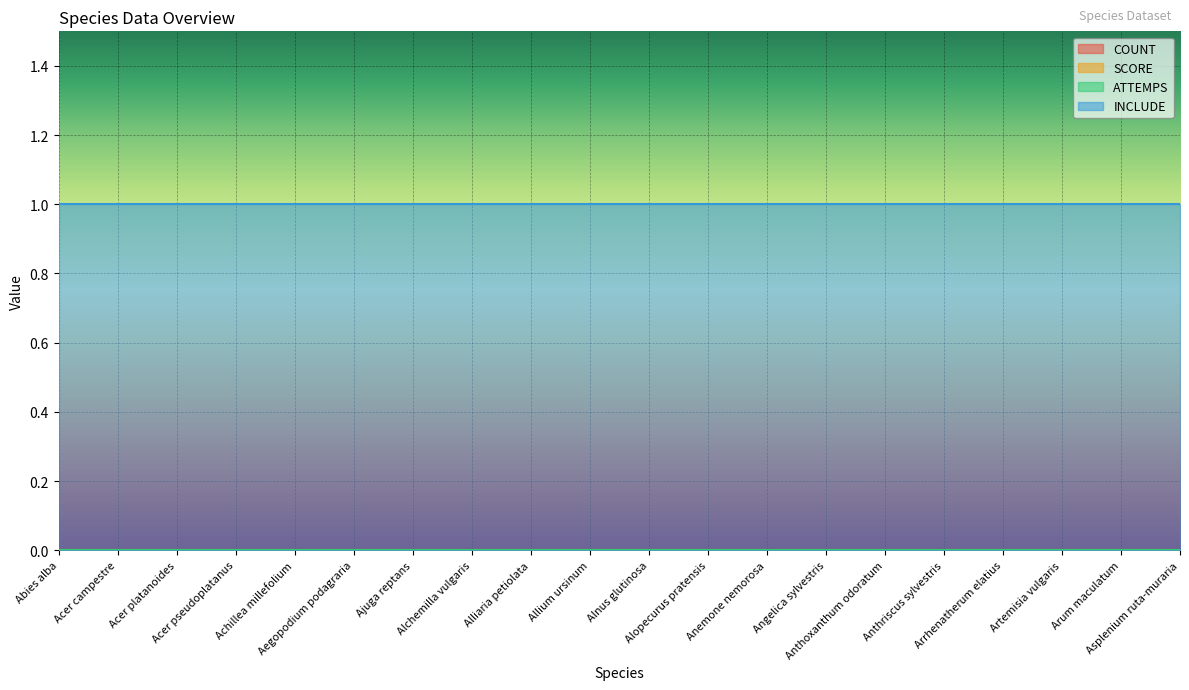

True or false: SCORE and INCLUDE cross at least once.

False